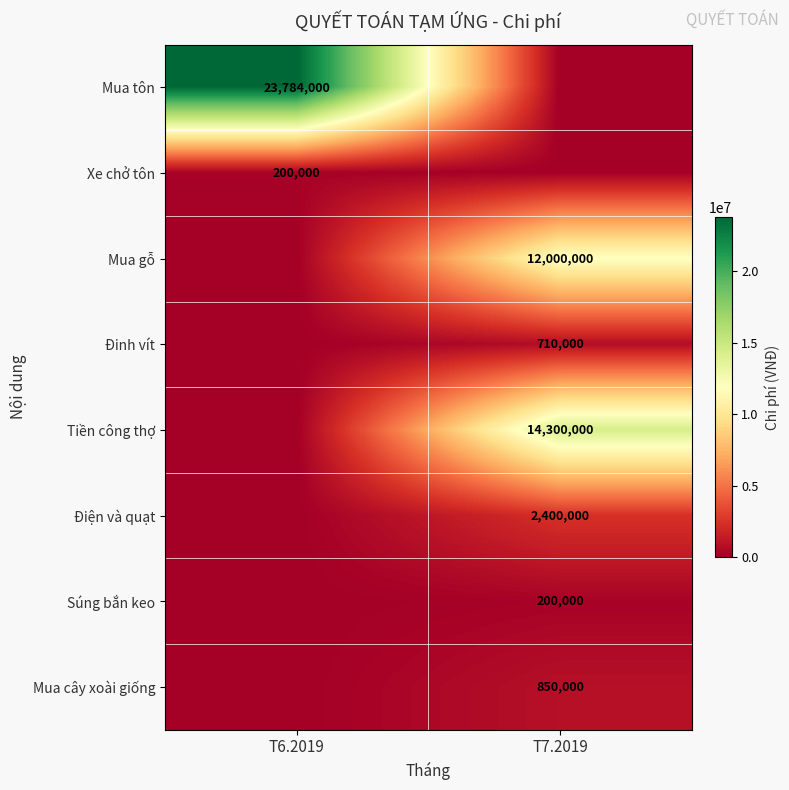

The Mua tôn series shows 23784000 at T6.2019. True or false?

True